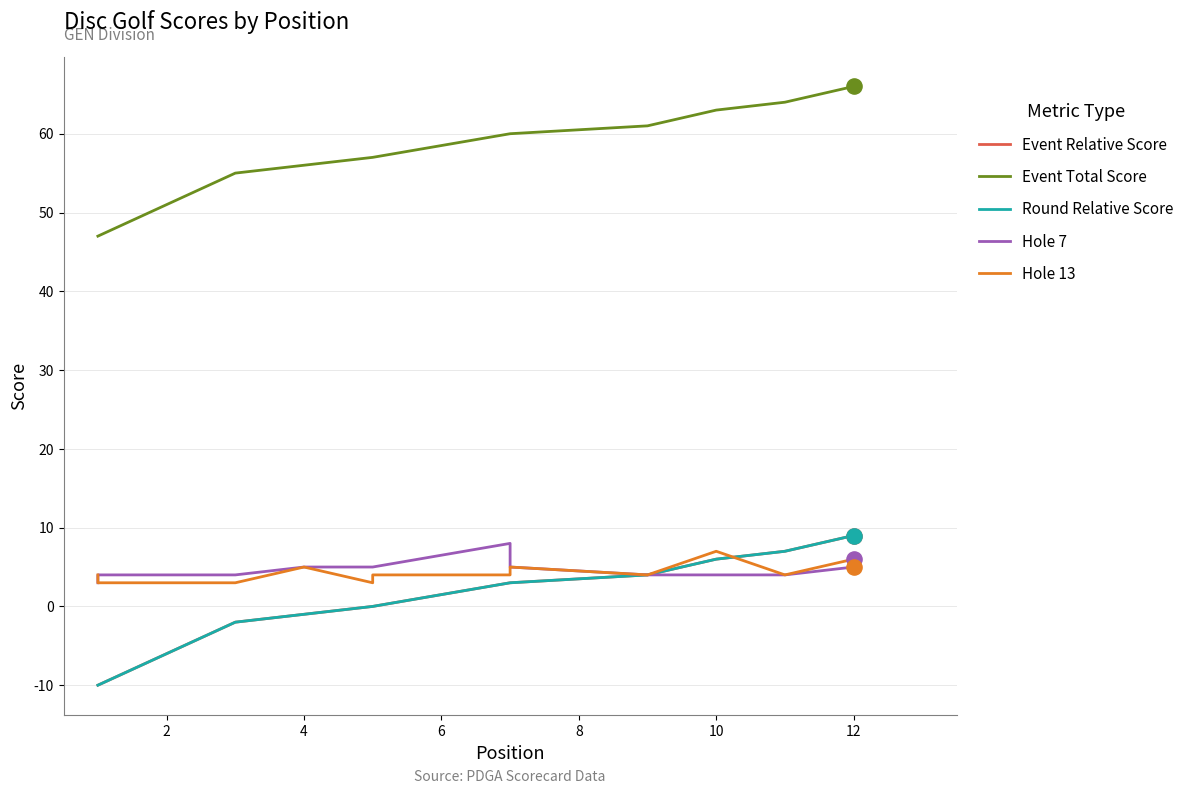

Which series reaches the maximum Y coordinate?

Event Total Score